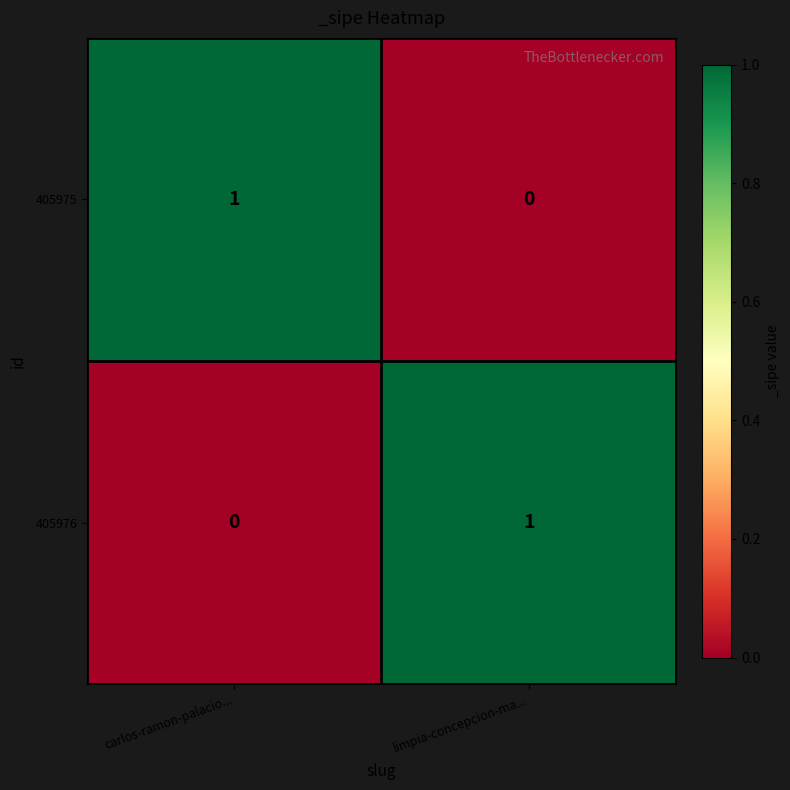

At which label does 405976 reach its minimum?

carlos-ramon-palacio...